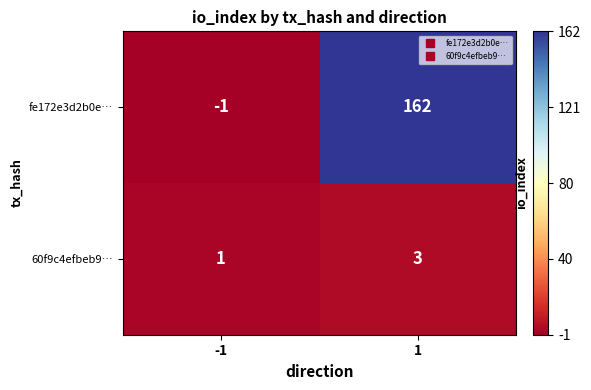

What is the sum of the fe172e3d2b0e… values at 1 and -1?

161